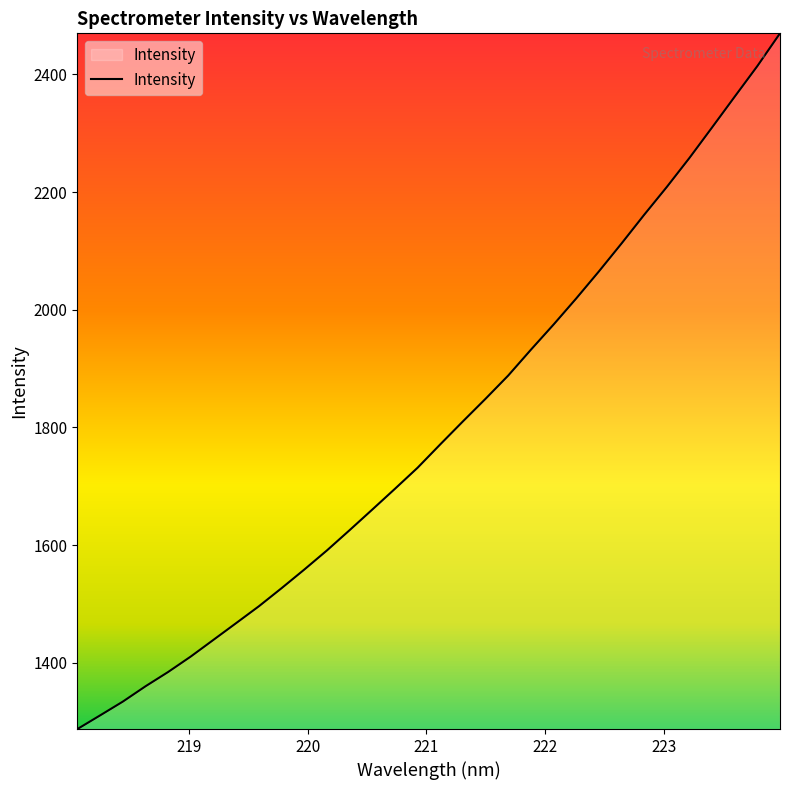

What is the difference between the maximum and minimum values?

1182.4